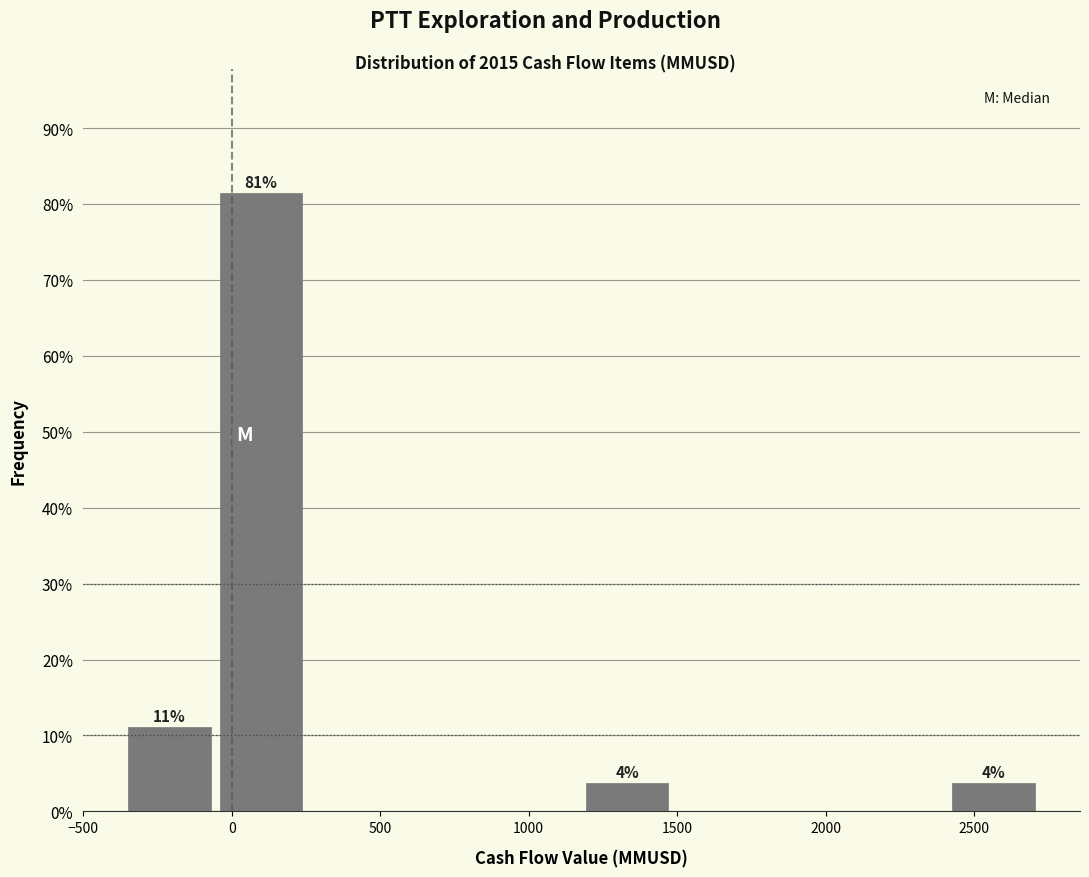

Over which range of the x-axis is the bar tallest?

-50 to 250